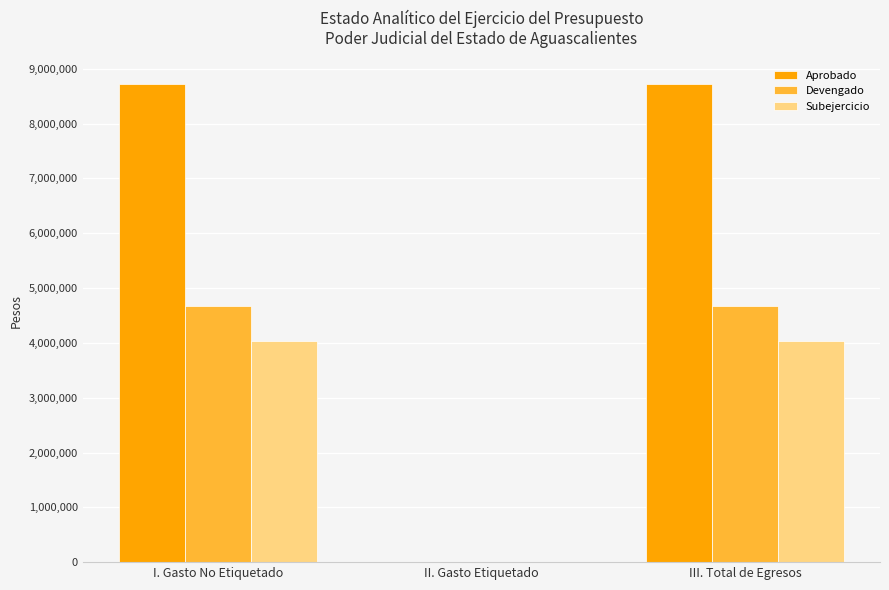

Which series has the largest total across all categories?

Aprobado